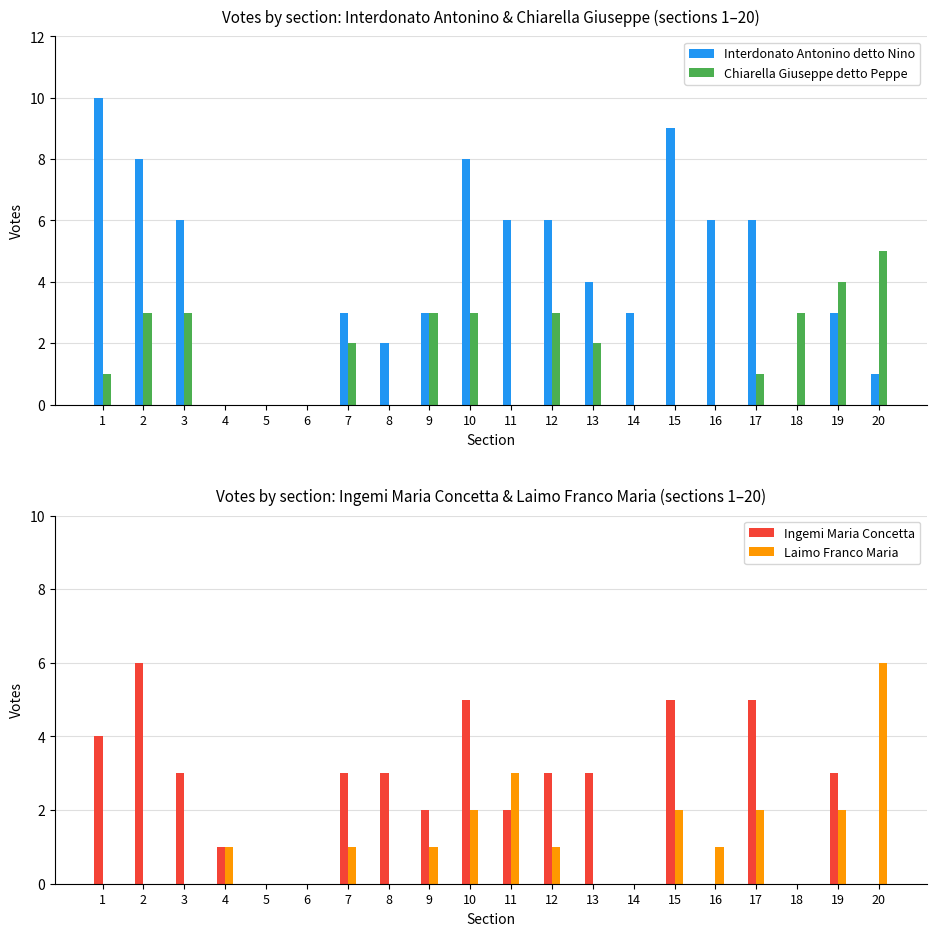

Are the bars grouped side by side (vs. stacked)?

Yes